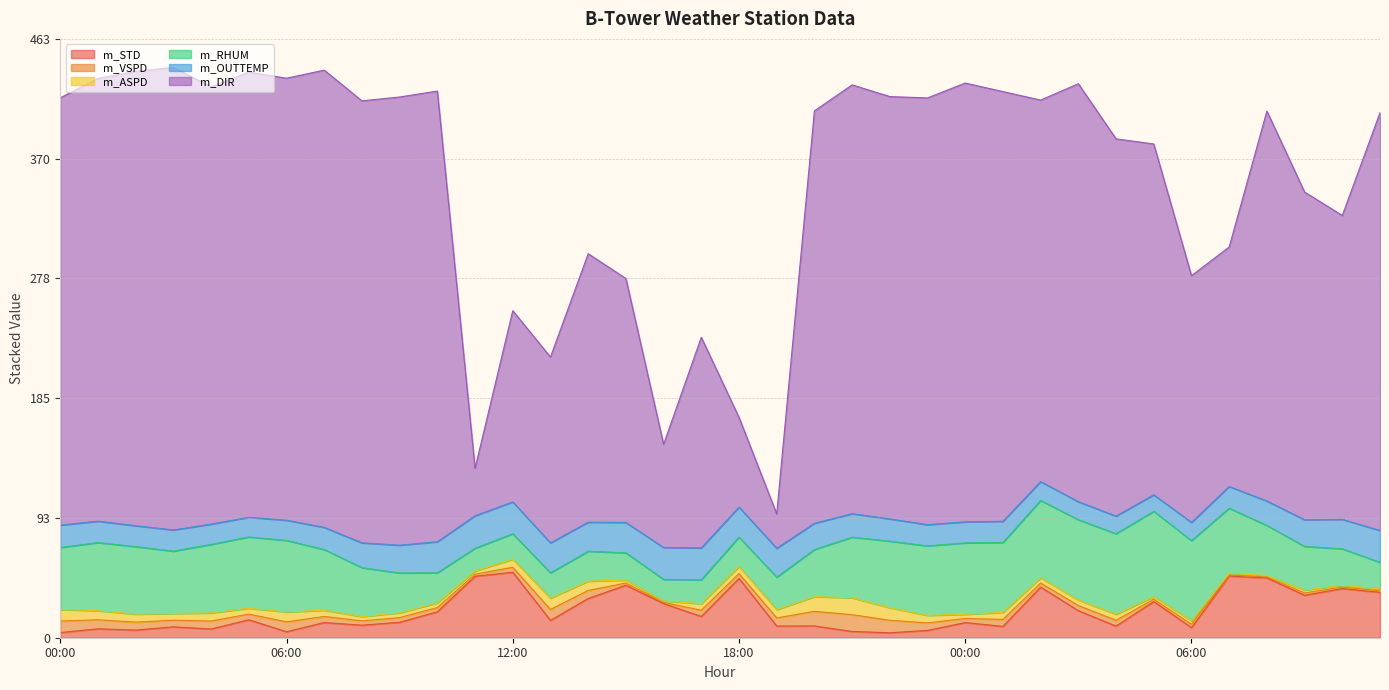

Does the chart display data point markers on the line(s)?

No